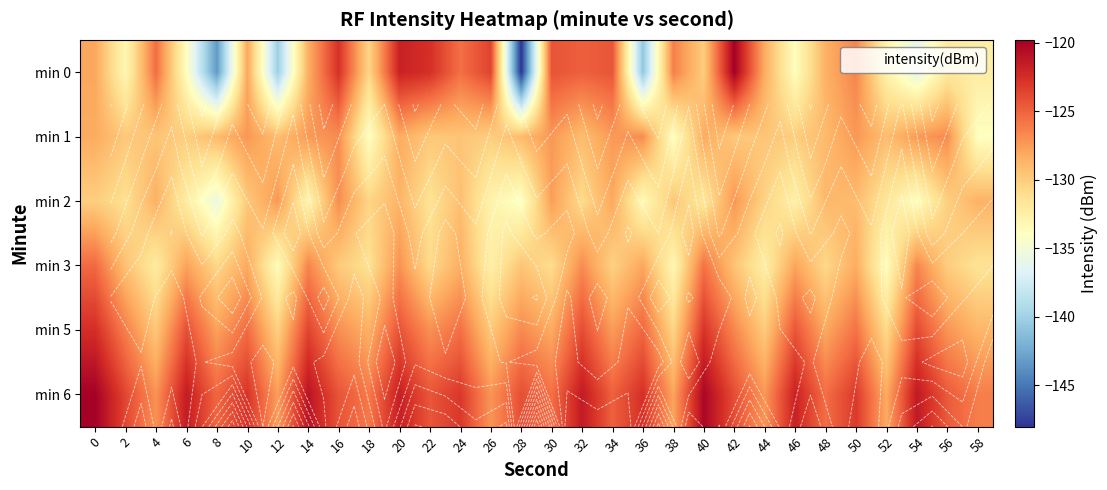

How many distinct data groups are displayed?

6